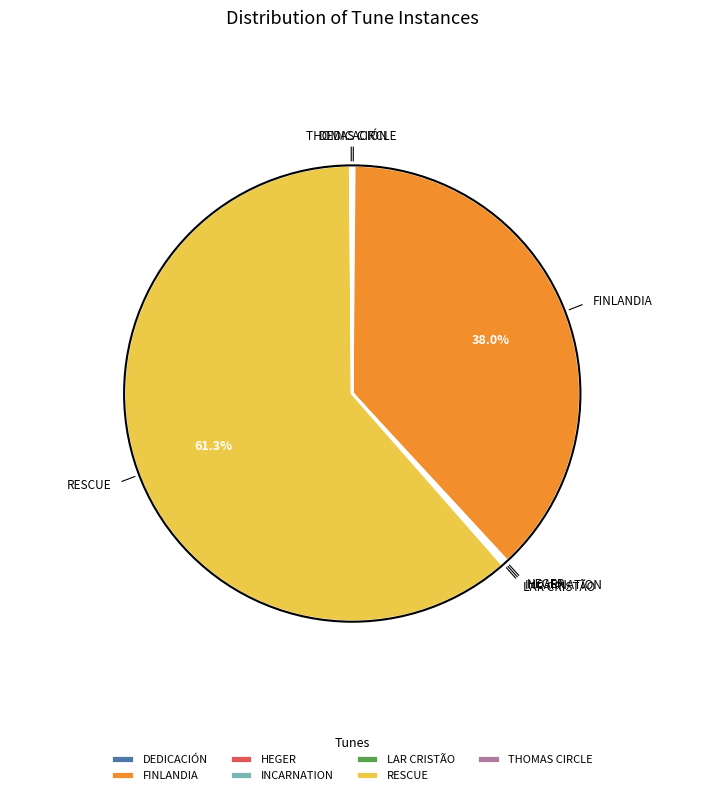

What is the largest slice in the pie chart?

RESCUE